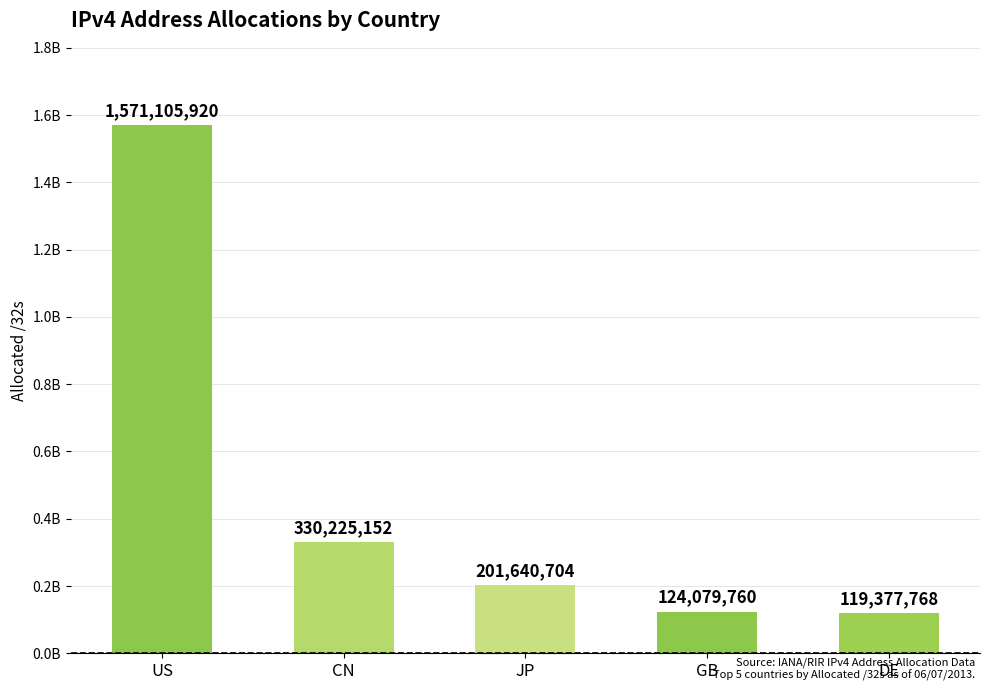

Count the number of values greater than 201640704.

2